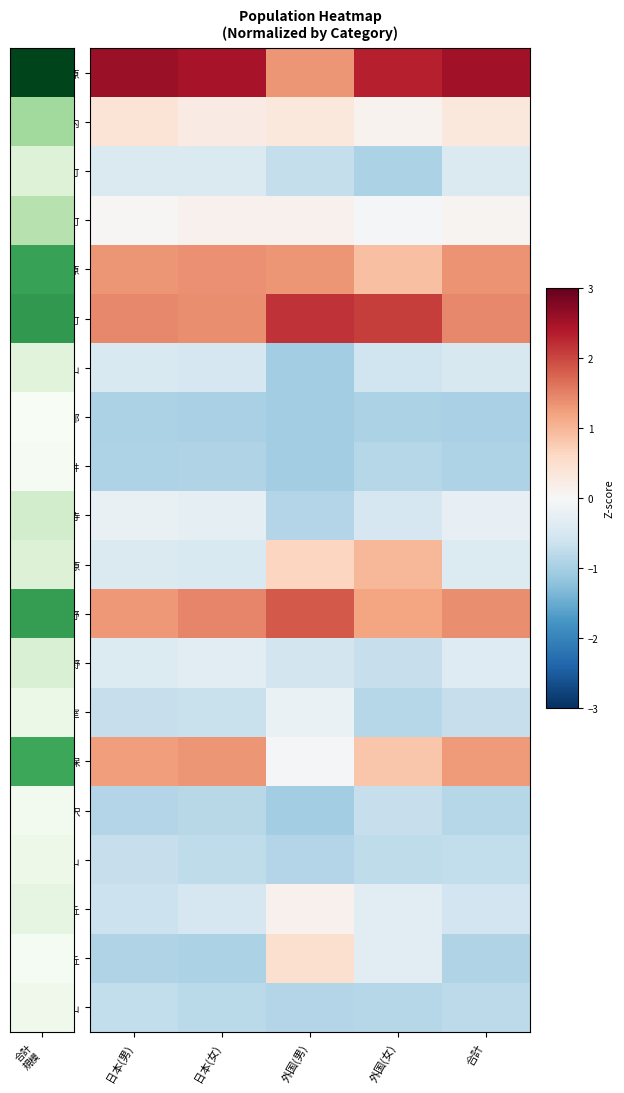

Which series has the widest spread of values?

中河原